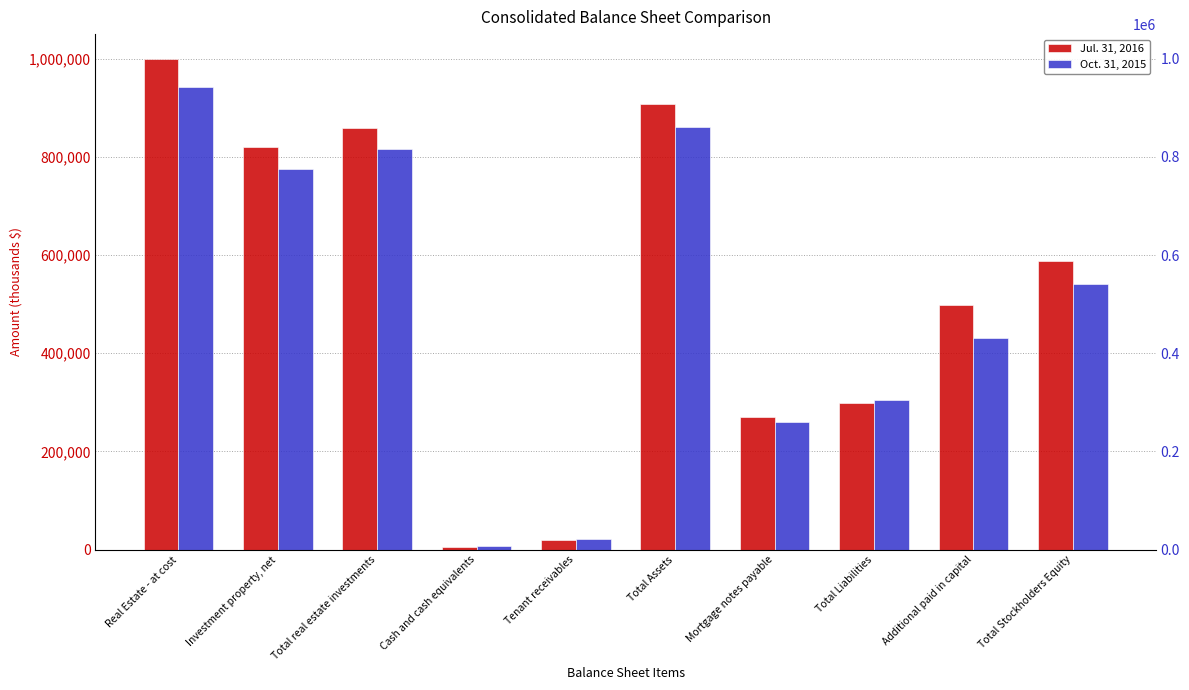

Which series has the widest spread of values?

Jul. 31, 2016